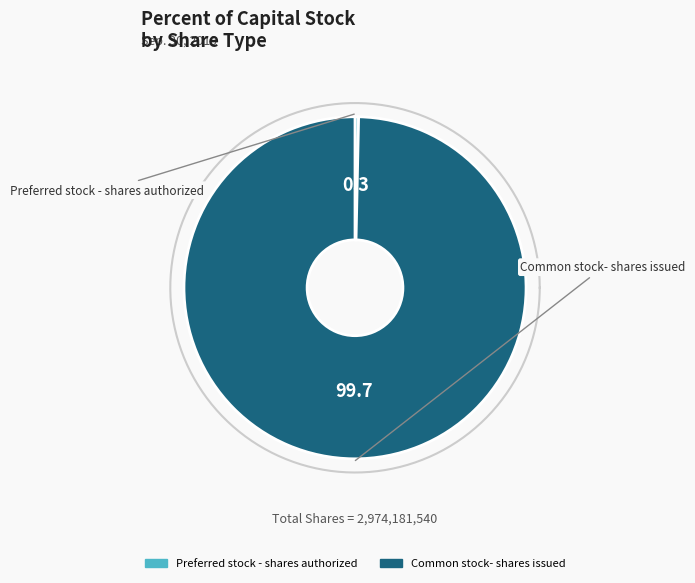

The Preferred stock - shares authorized slice represents 1% of the pie. True or false?

False